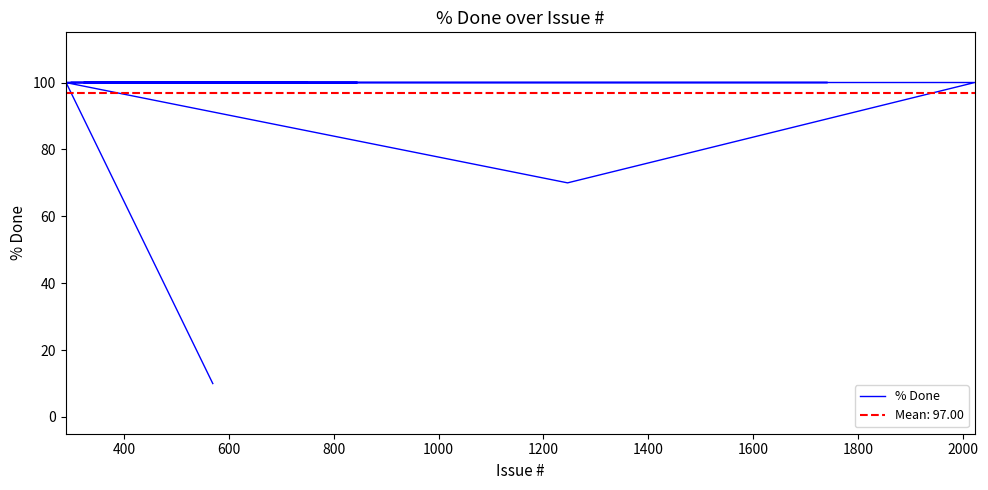

What is the label of the 34th point from the right?

1400